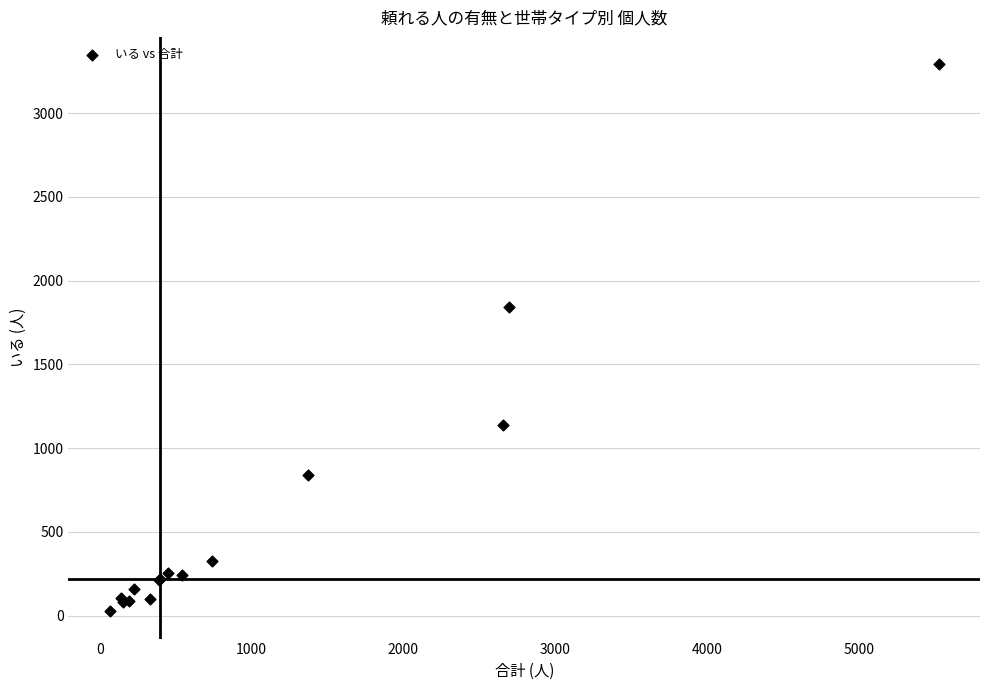

What Y value in the scatter plot is closest to 1659?

1845